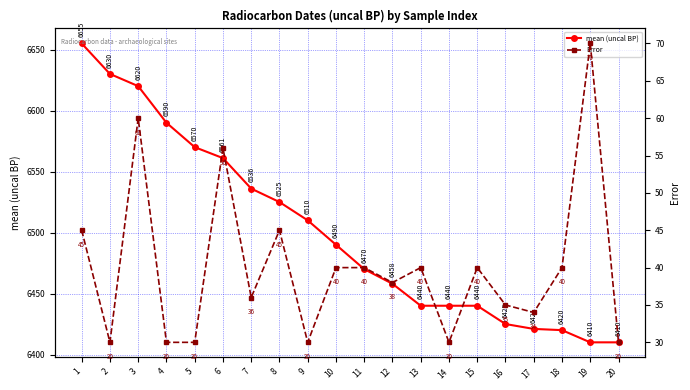

At which label does Error reach its minimum?

2